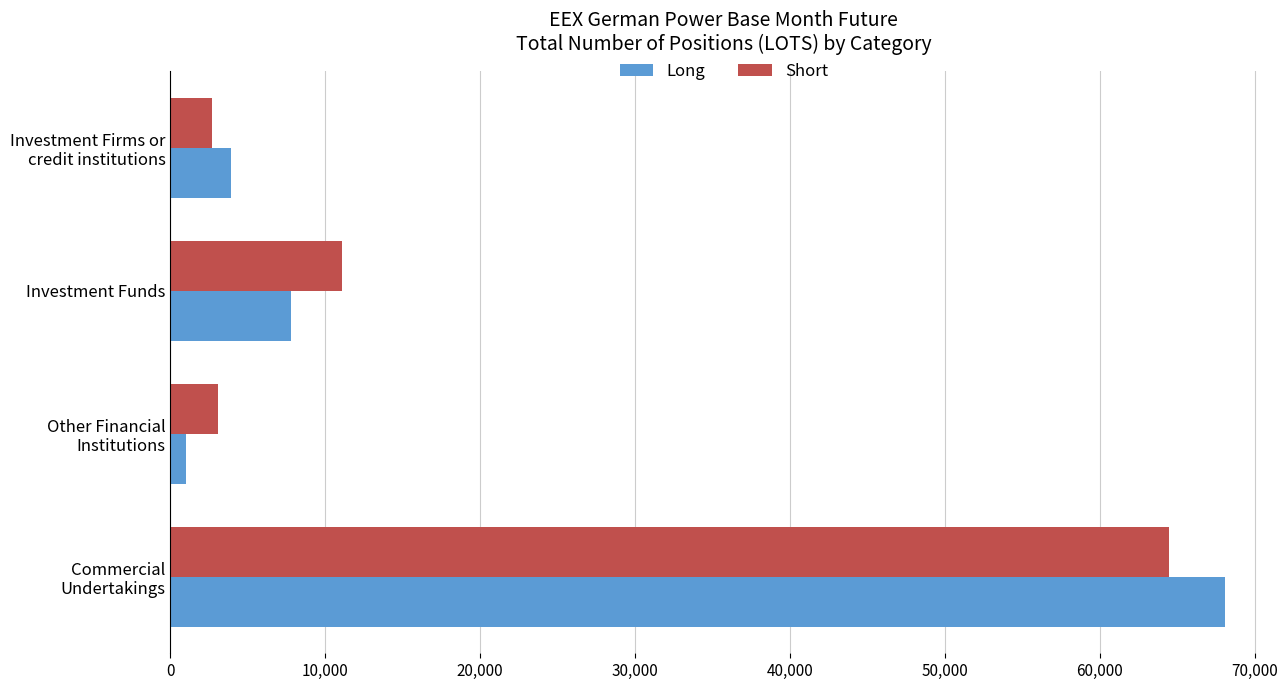

What is the maximum value for Long?

68071.0